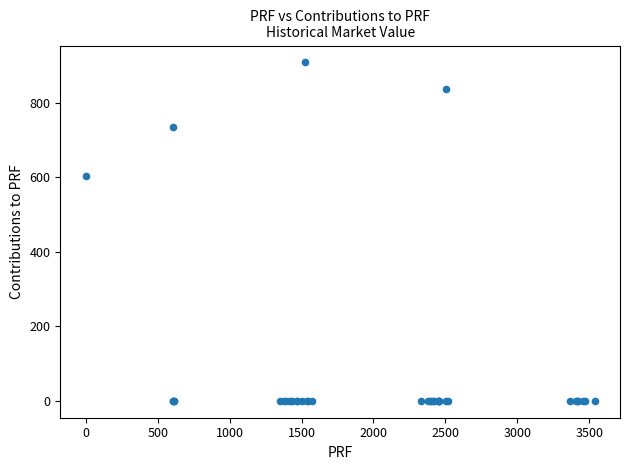

What Y value in the scatter plot is closest to 454?

604.5